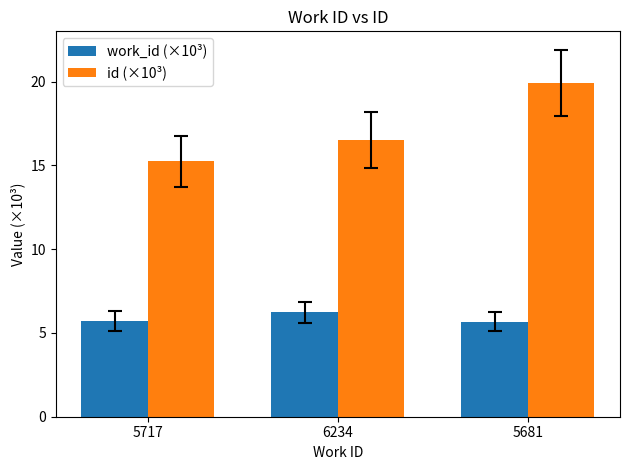

Reading left to right, list all the values displayed in this chart.

work_id (×10³): 5.7	6.2	5.7
id (×10³): 15.2	16.5	19.9